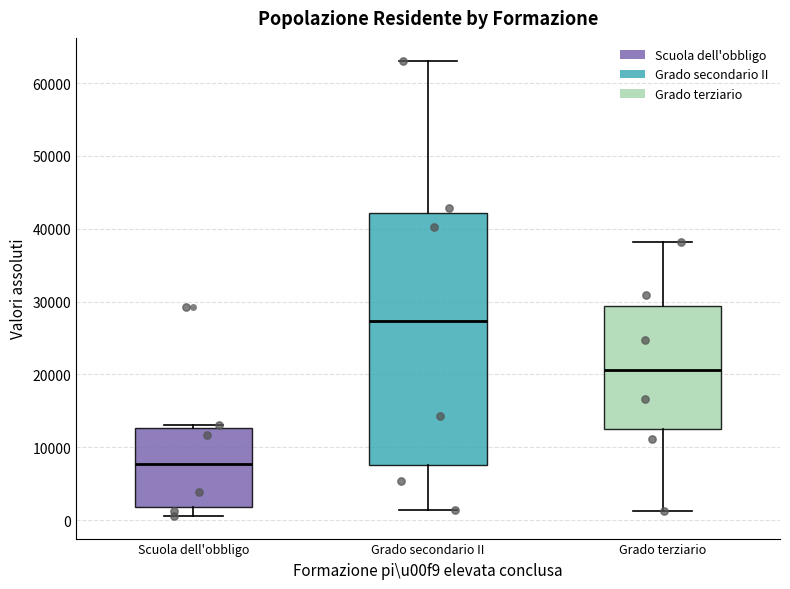

Which box has the lowest median line?

Scuola dell'obbligo